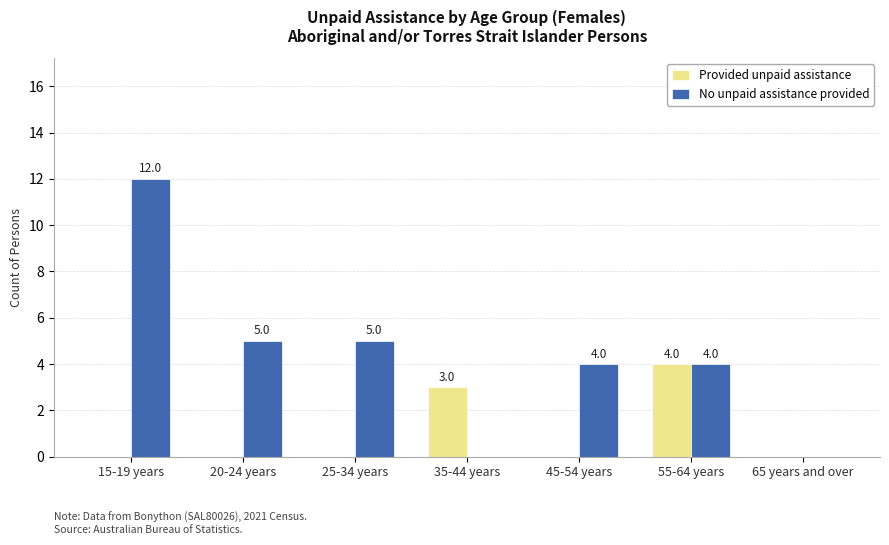

Is it true that Provided unpaid assistance equals -2 at 15-19 years?

False